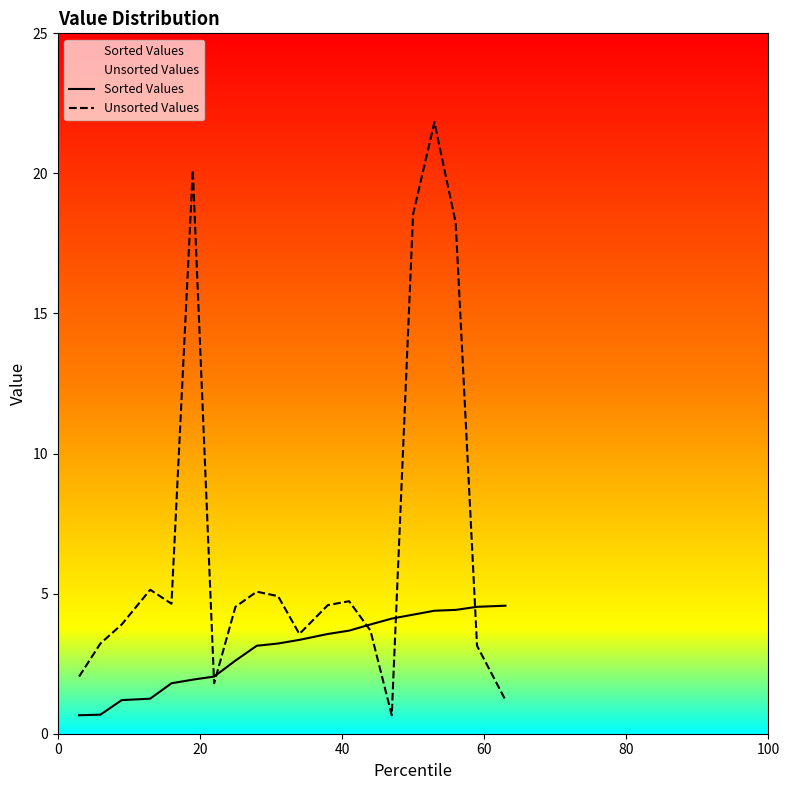

Rank the series by their average value, from lowest to highest.

Sorted Values, Unsorted Values